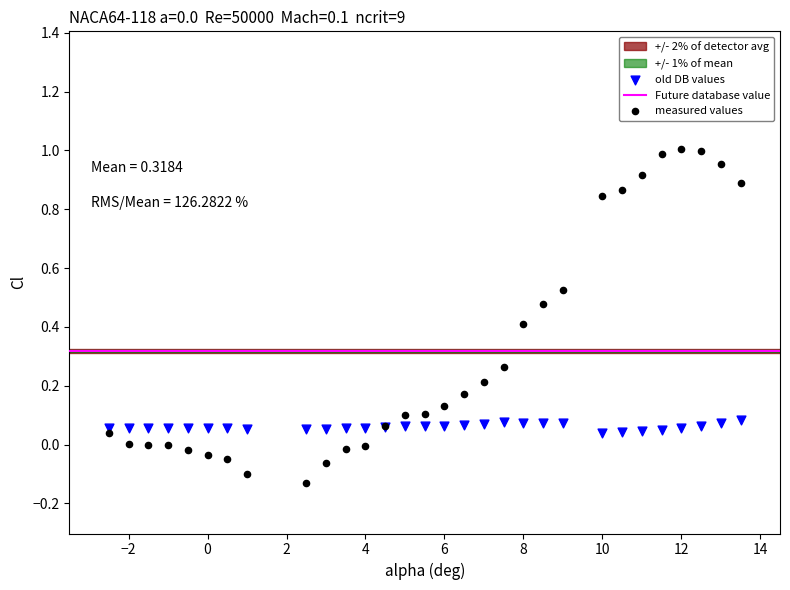

Which series has the widest spread of Y values?

measured values